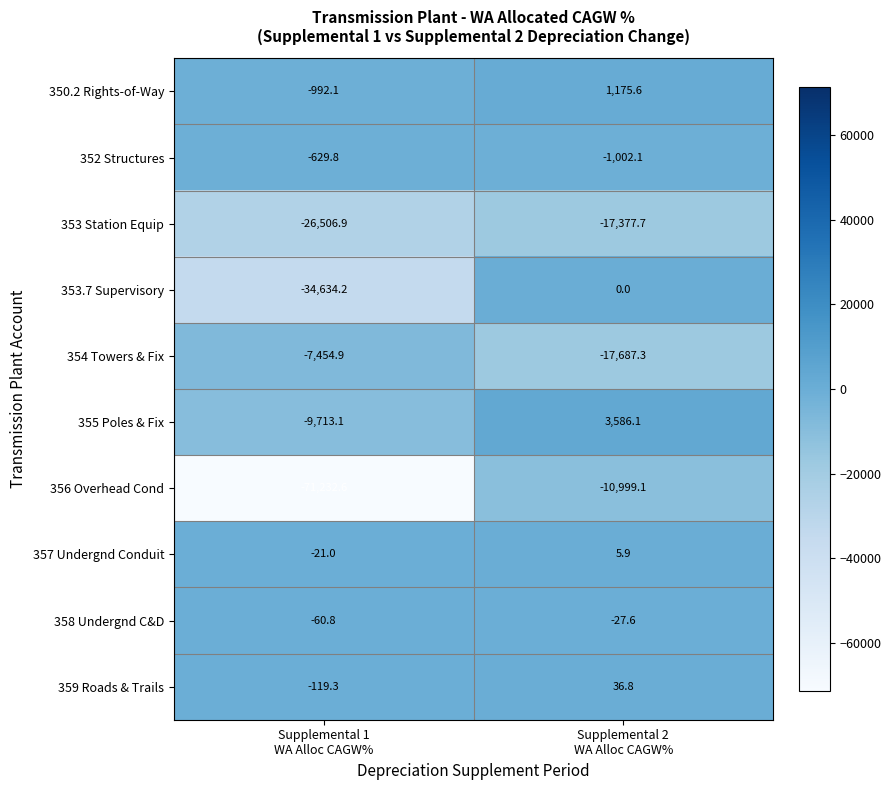

List the series in order of their peak value, lowest first.

353 Station Equip, 356 Overhead Cond, 354 Towers & Fix, 352 Structures, 358 Undergnd C&D, 353.7 Supervisory, 357 Undergnd Conduit, 359 Roads & Trails, 350.2 Rights-of-Way, 355 Poles & Fix